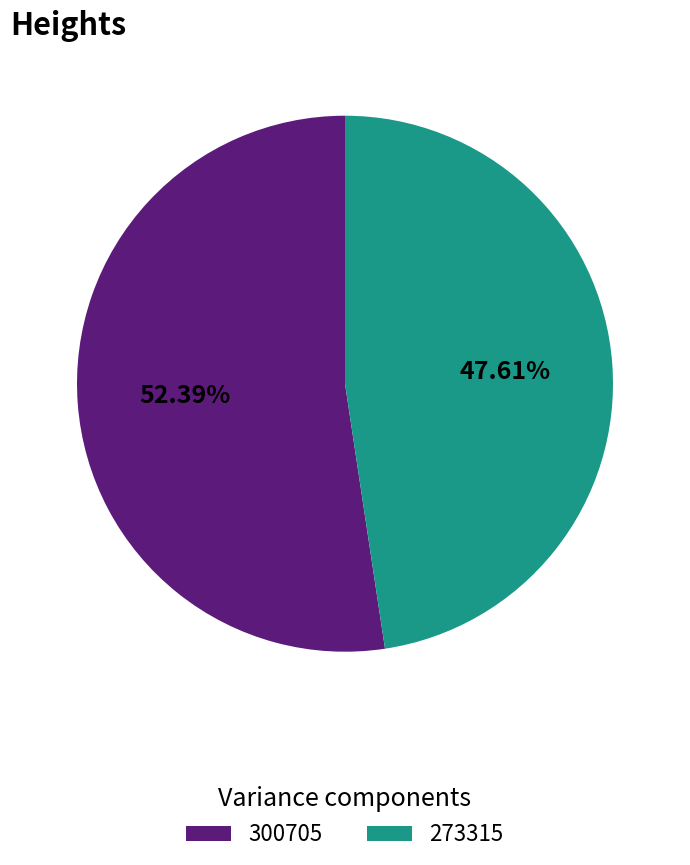

To the nearest percent, what is the difference between the 300705 and 273315 slice percentages?

5%